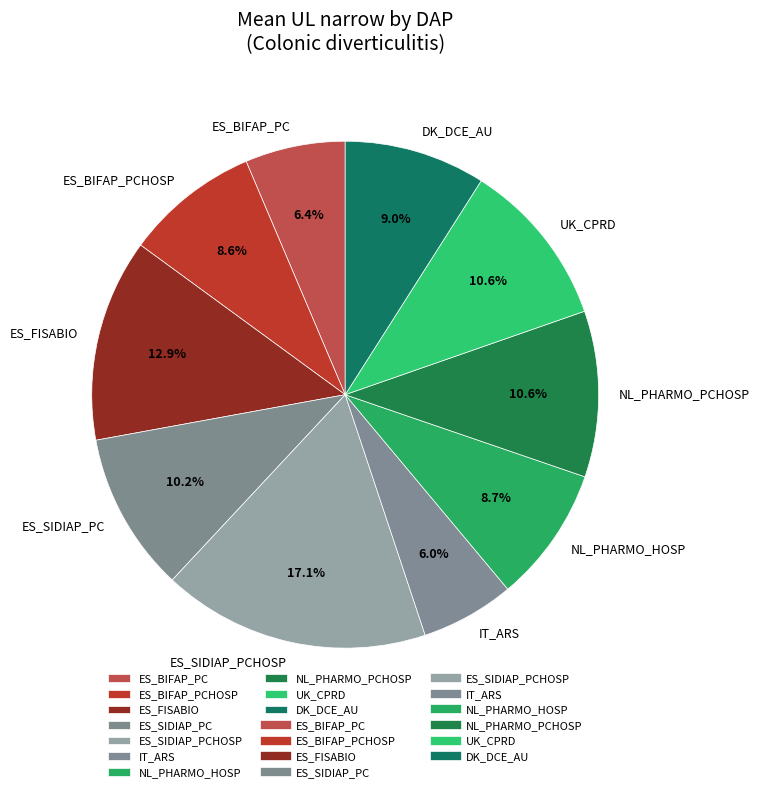

Is there any slice that represents more than half of the pie?

No